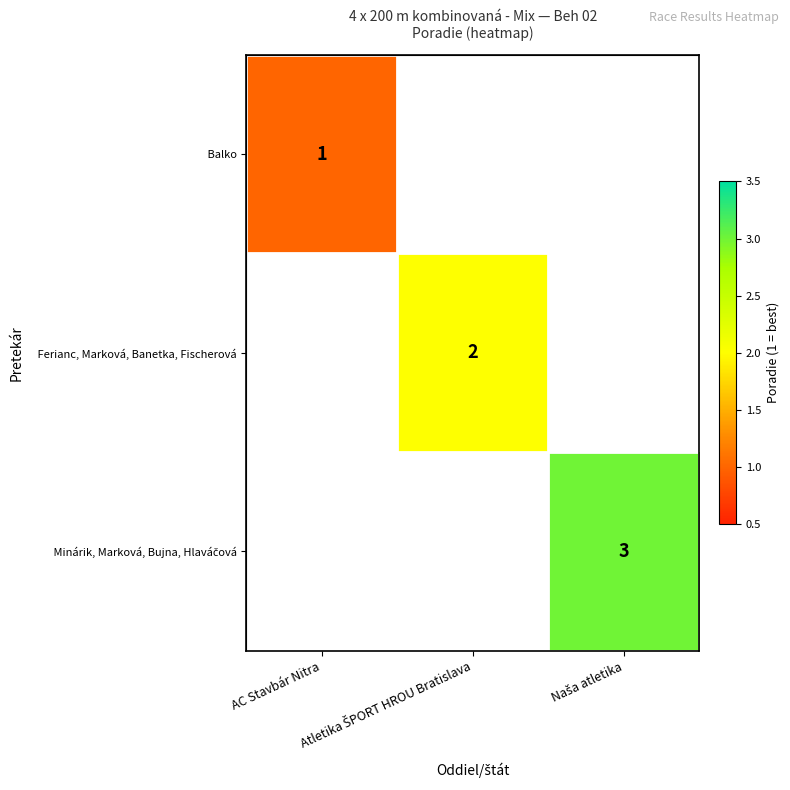

How many values in Minárik, Marková, Bujna, Hlaváčová are above zero?

1